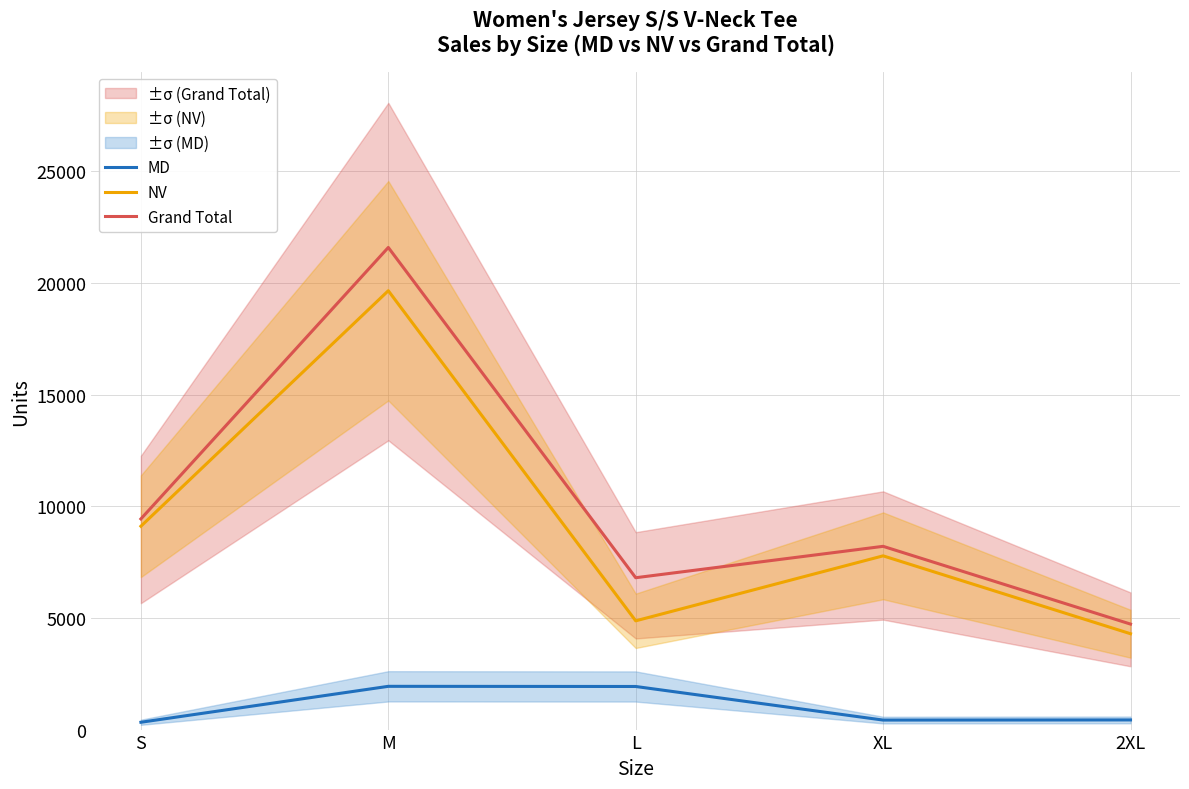

What is the label of the 1st point from the left?

S